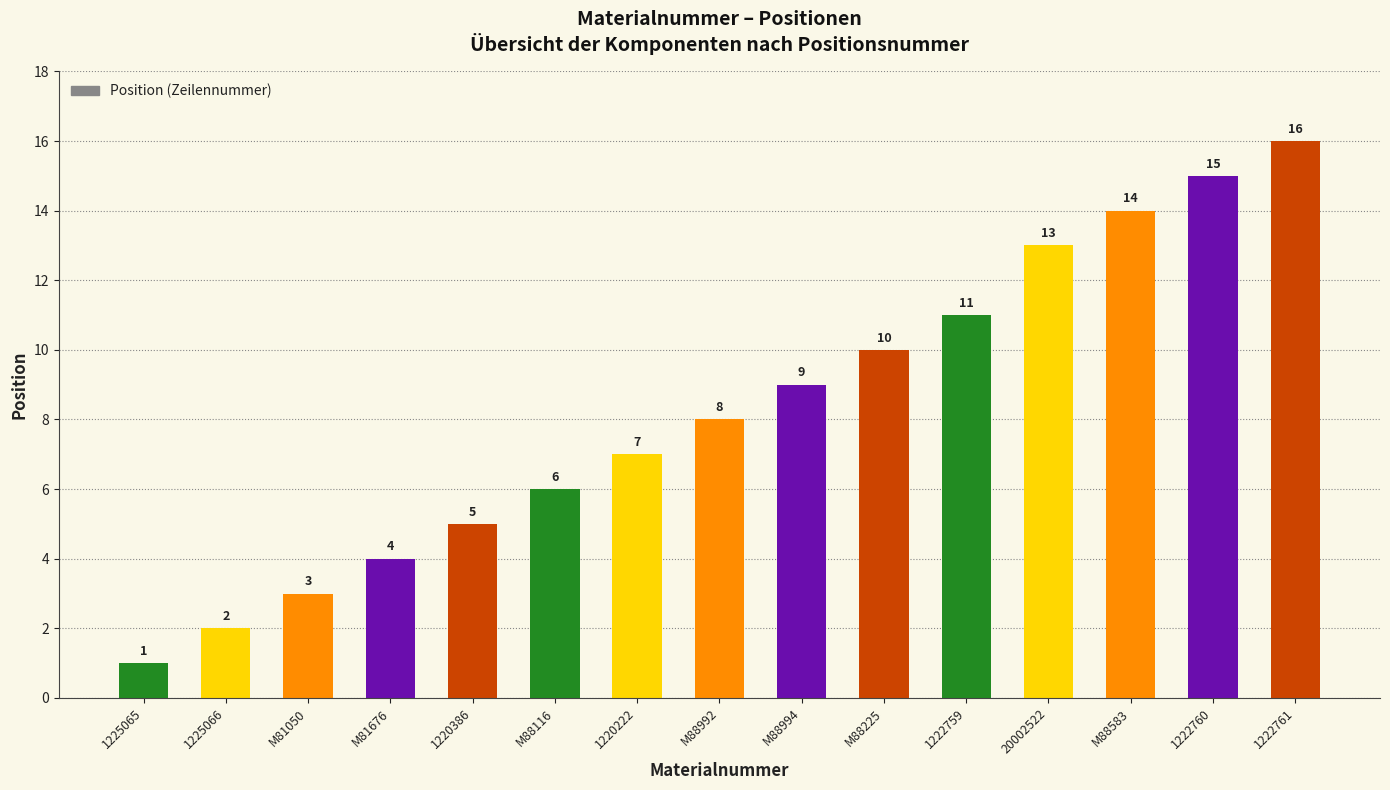

How many distinct data groups are displayed?

1